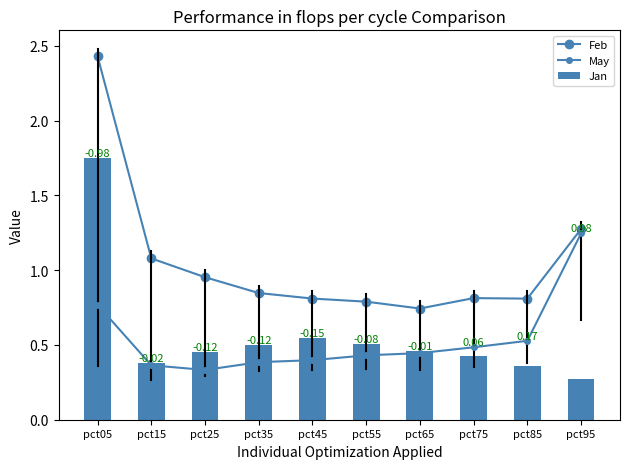

Reading left to right, extract all data points from this chart.

Feb: pct05=2.4	pct15=1.1	pct25=1.0	pct35=0.8	pct45=0.8	pct55=0.8	pct65=0.7	pct75=0.8	pct85=0.8	pct95=1.3
May: pct05=0.8	pct15=0.4	pct25=0.3	pct35=0.4	pct45=0.4	pct55=0.4	pct65=0.4	pct75=0.5	pct85=0.5	pct95=1.2
Jan: pct05=1.7	pct15=0.4	pct25=0.5	pct35=0.5	pct45=0.5	pct55=0.5	pct65=0.5	pct75=0.4	pct85=0.4	pct95=0.3